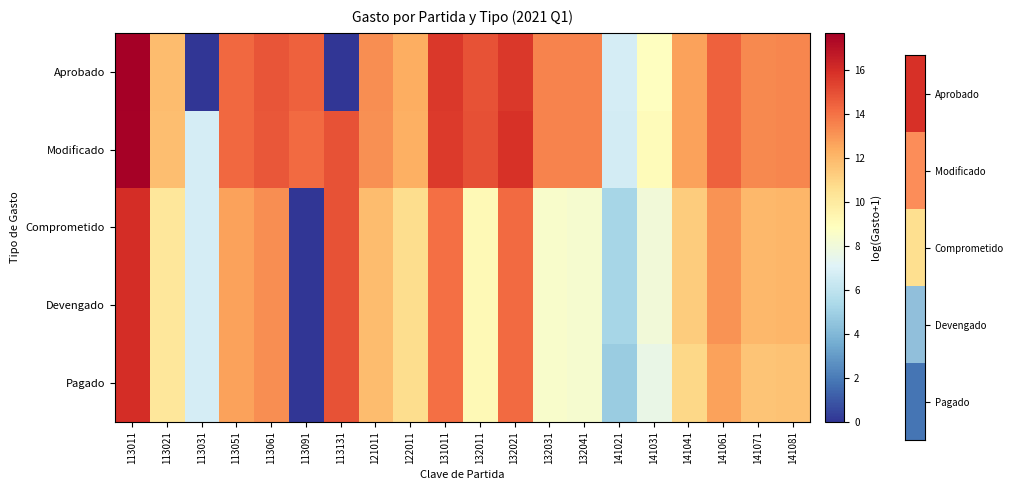

Which series has the widest spread of values?

Aprobado